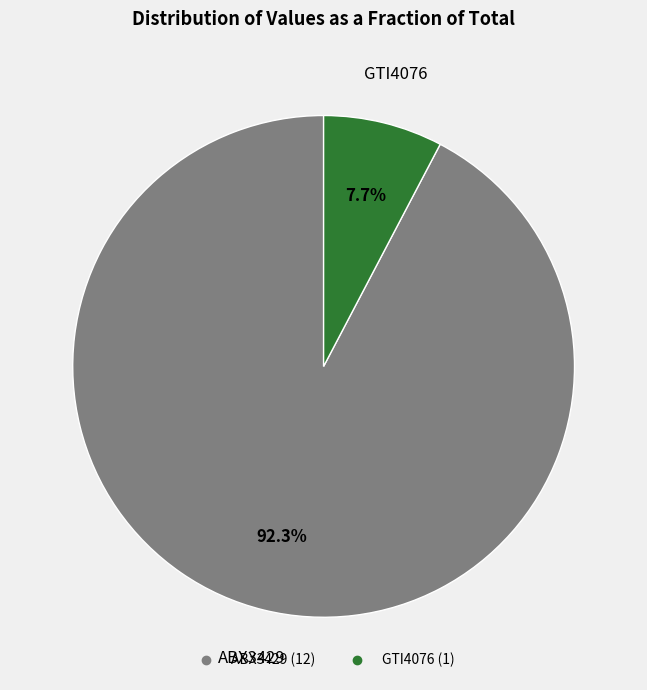

Which category has the smallest portion of the pie?

GTI4076